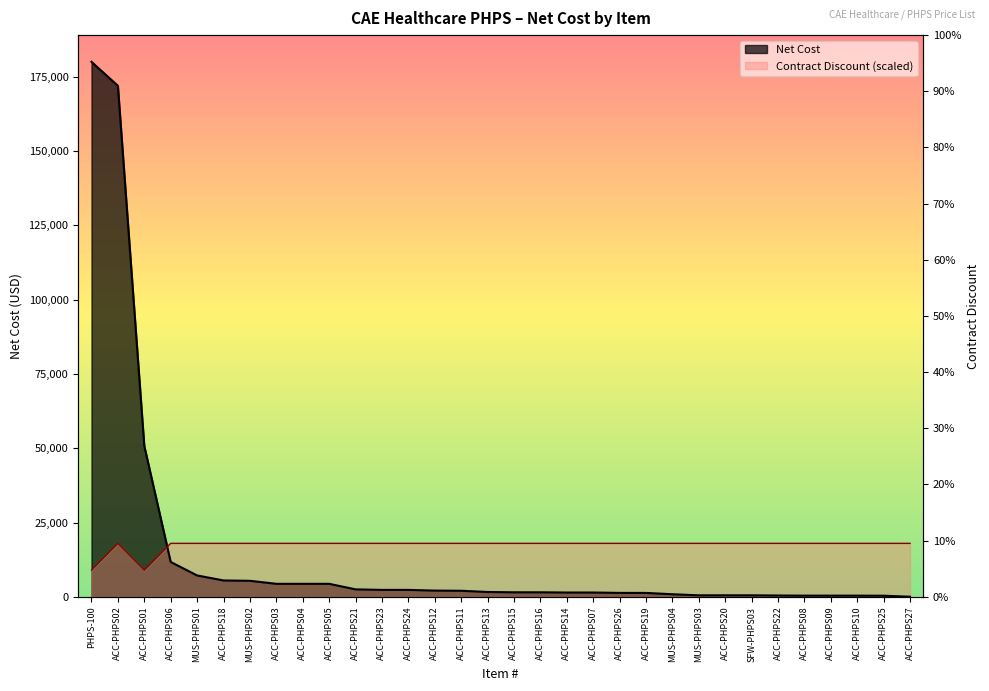

Which has a higher value, ACC-PHPS25 or ACC-PHPS23?

ACC-PHPS23